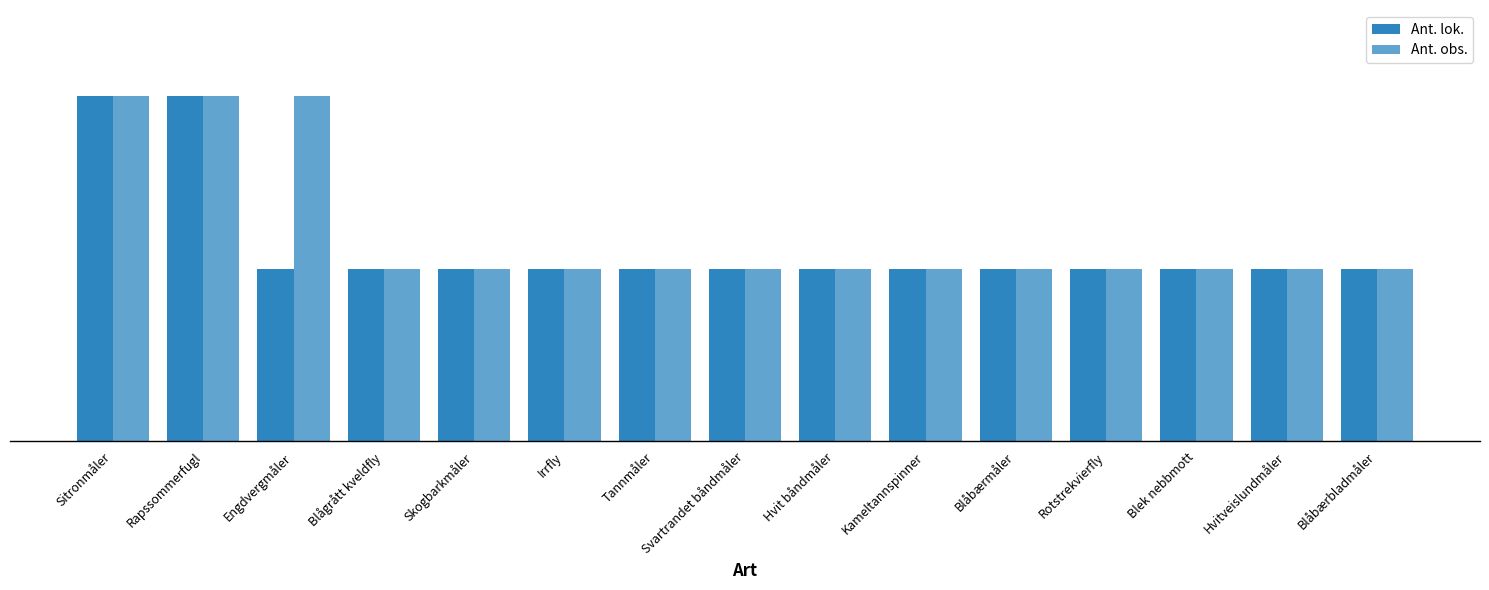

Reading left to right, transcribe all the data shown in this chart.

Ant. lok.: 2	2	1	1	1	1	1	1	1	1	1	1	1	1	1
Ant. obs.: 2	2	2	1	1	1	1	1	1	1	1	1	1	1	1